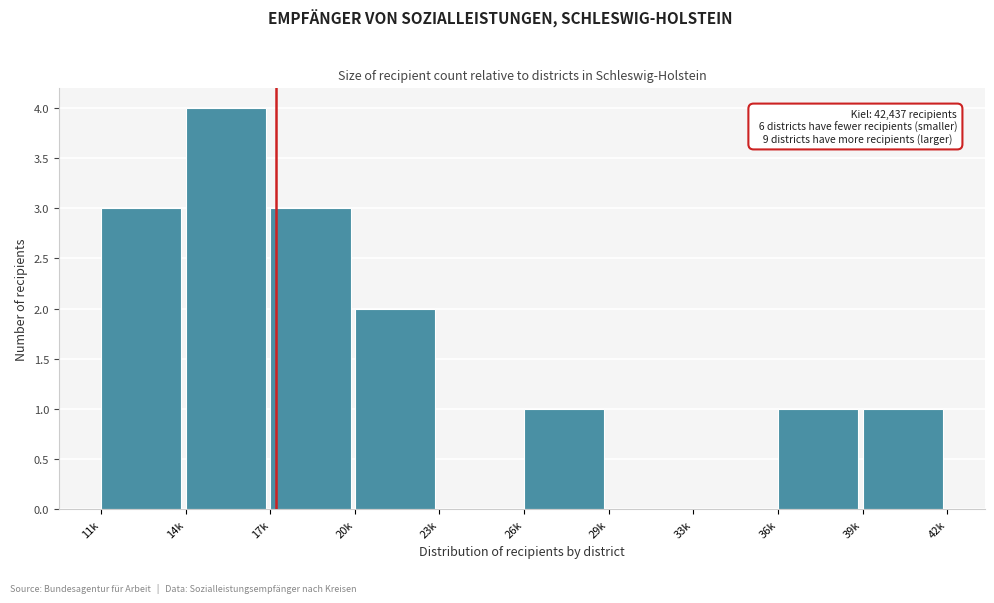

Reading left to right, extract all data points from this chart.

11k=3	14k=4	17k=3	20k=2	23k=0	26k=1	29k=0	33k=0	36k=1	39k=1